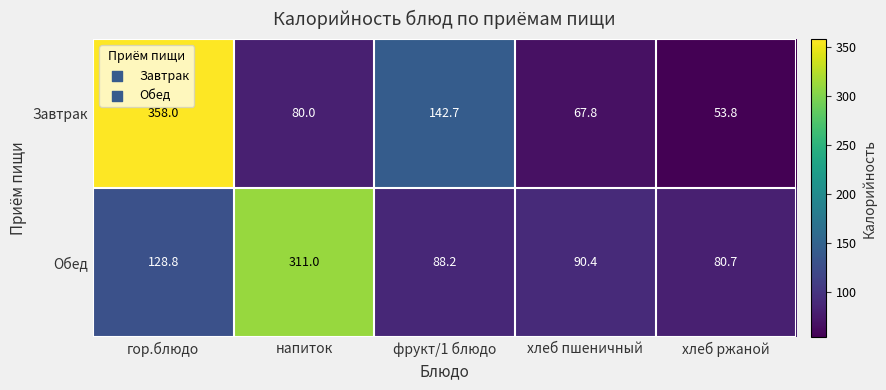

What is the minimum value shown in the chart?

53.8